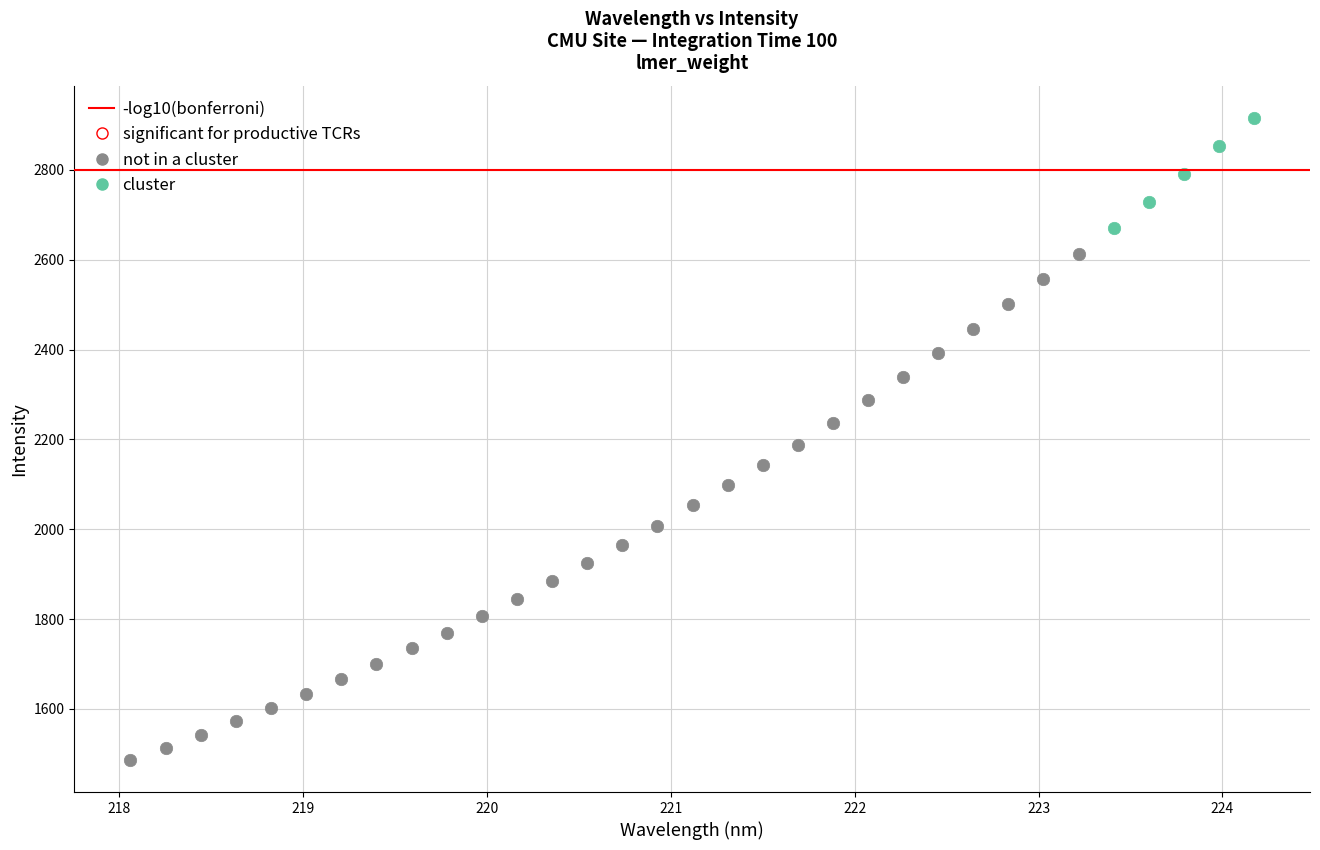

Which series has the largest Y range (max minus min)?

not in a cluster